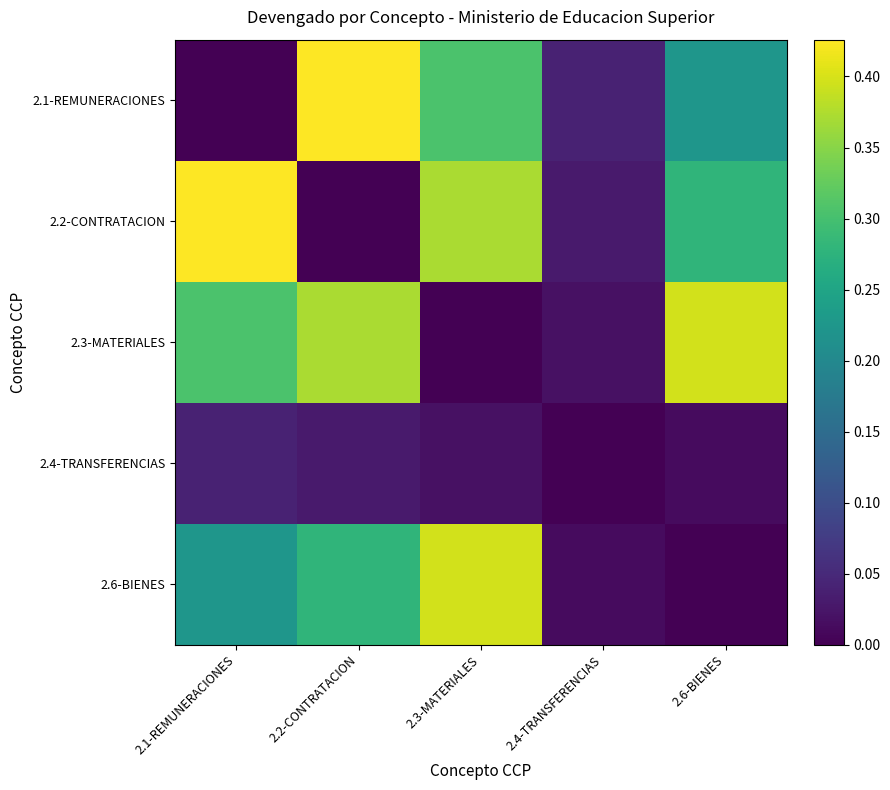

Between 2.1-REMUNERACIONES and 2.3-MATERIALES, which is larger?

2.3-MATERIALES